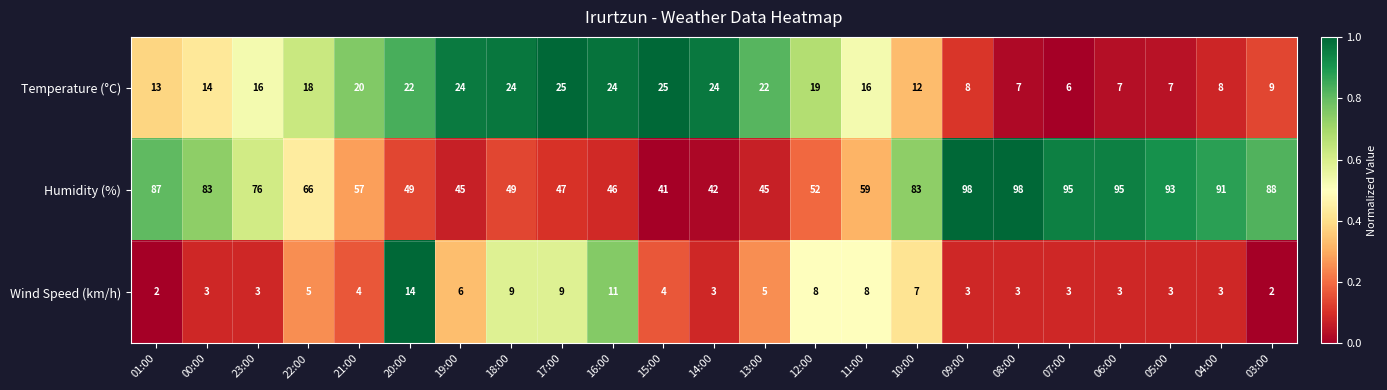

What is the total value across all series at 05:00?

103